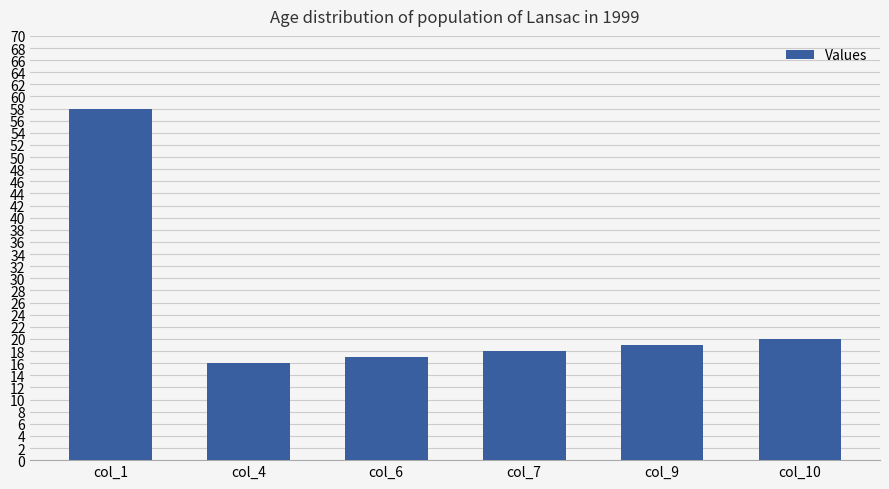

At which category does the chart reach its peak across all series?

col_1